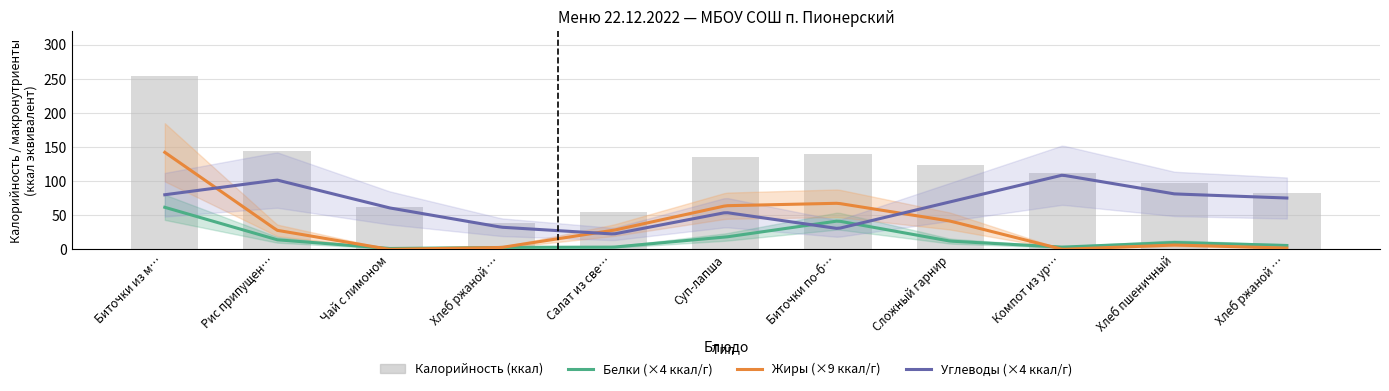

Reading left to right, what are all the values shown in this chart?

Калорийность: 254.0	144.0	62.0	39.0	54.0	136.0	140.0	123.0	112.0	97.0	83.0
Белки: 15.4	3.5	0.3	0.7	0.8	4.5	10.4	3.0	0.8	2.5	1.4
Жиры: 15.8	3.1	0.0	0.3	3.1	7.1	7.5	4.6	0.0	0.7	0.2
Углеводы: 20.0	25.4	15.2	8.1	5.6	13.5	7.6	17.4	27.2	20.3	18.8